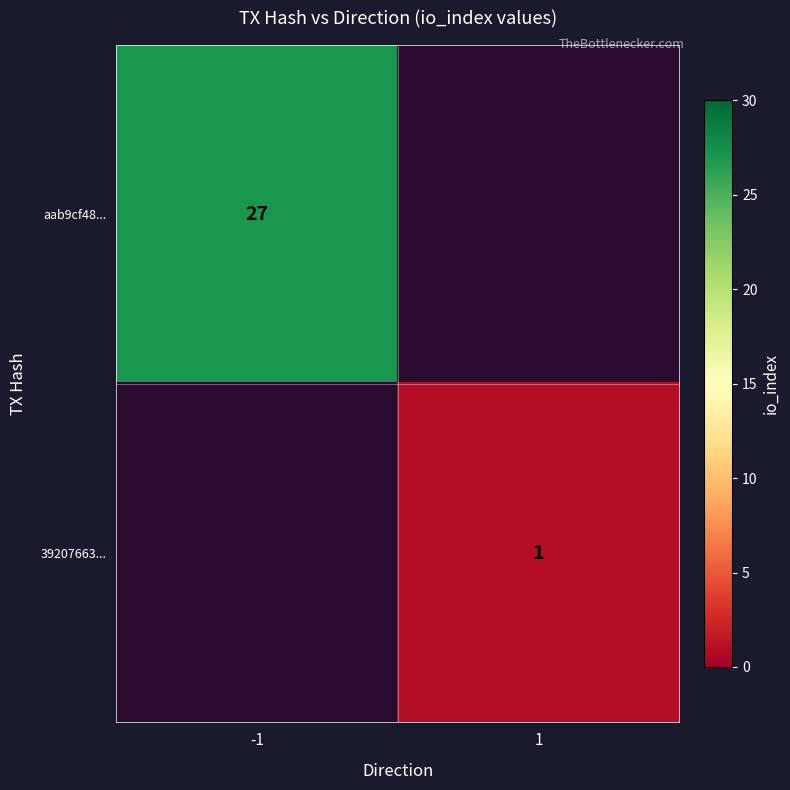

The aab9cf48... series shows 18 at -1. True or false?

False